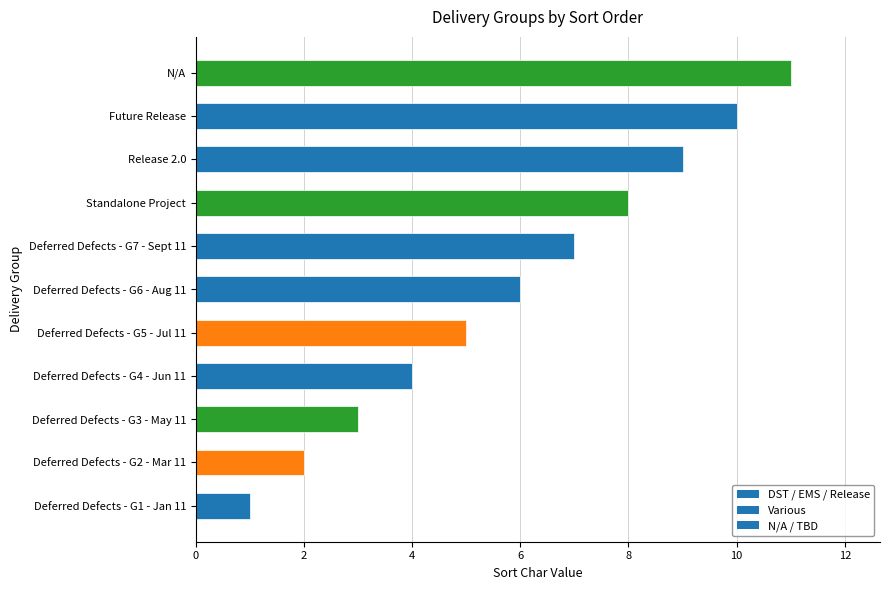

Approximately how many times larger is the value at Deferred Defects - G4 - Jun 11 compared to Deferred Defects - G2 - Mar 11?

2.0